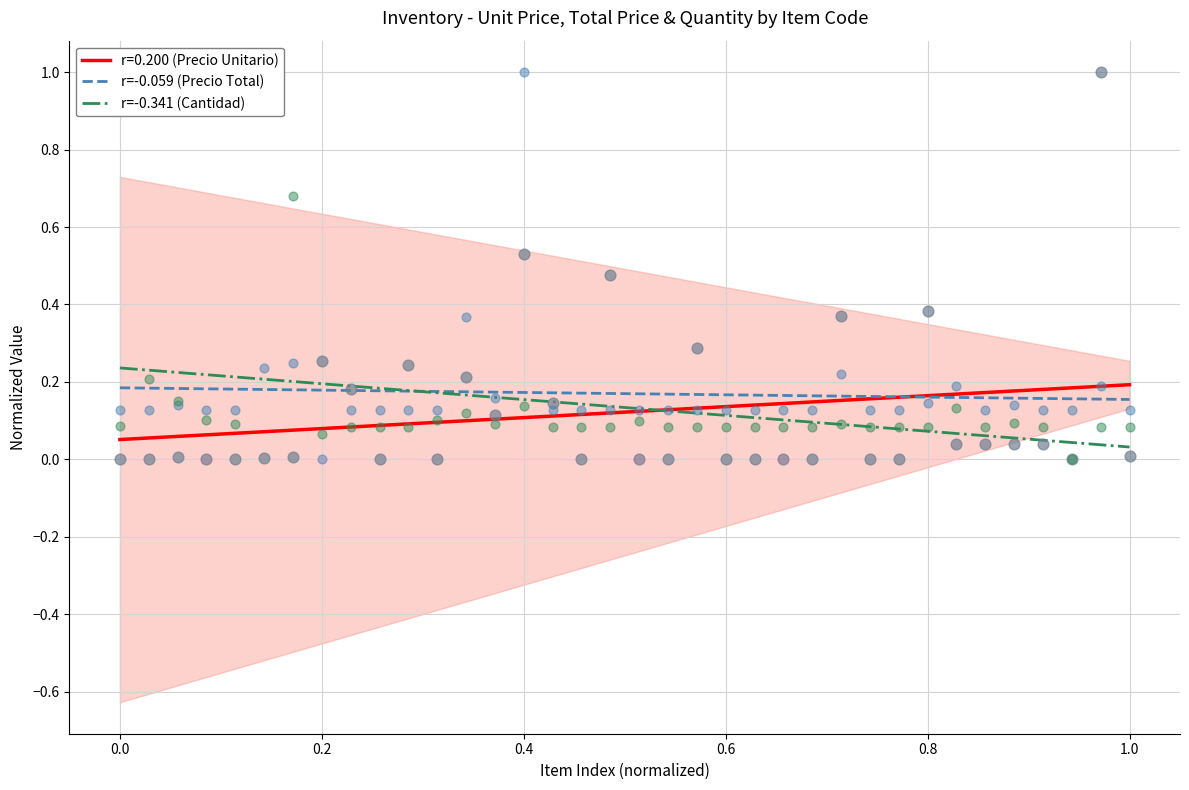

Is the value of r=-0.059 (Precio Total) at 0.4 greater than the value of r=-0.341 (Cantidad) at 0.8?

Yes